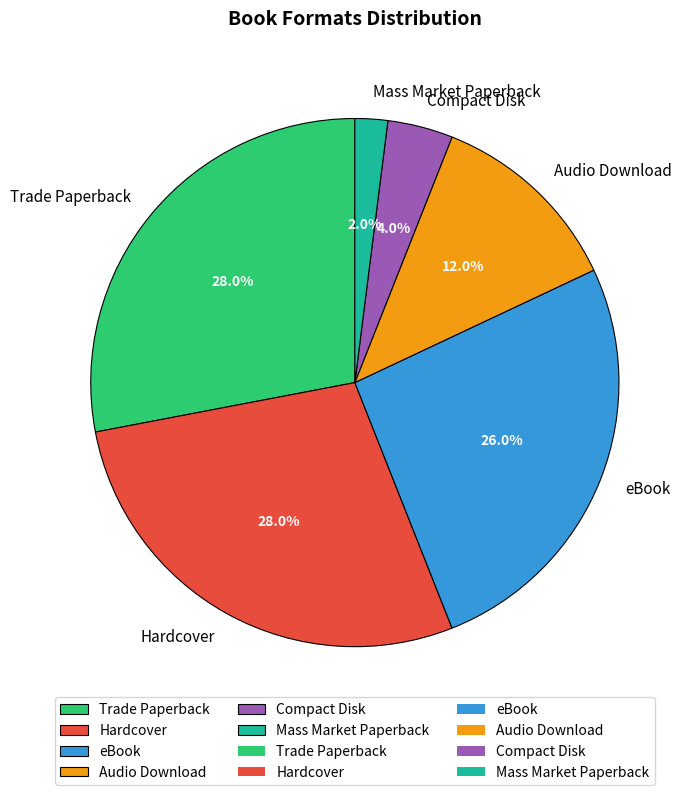

Do Hardcover and Mass Market Paperback together represent more than half of the pie?

No